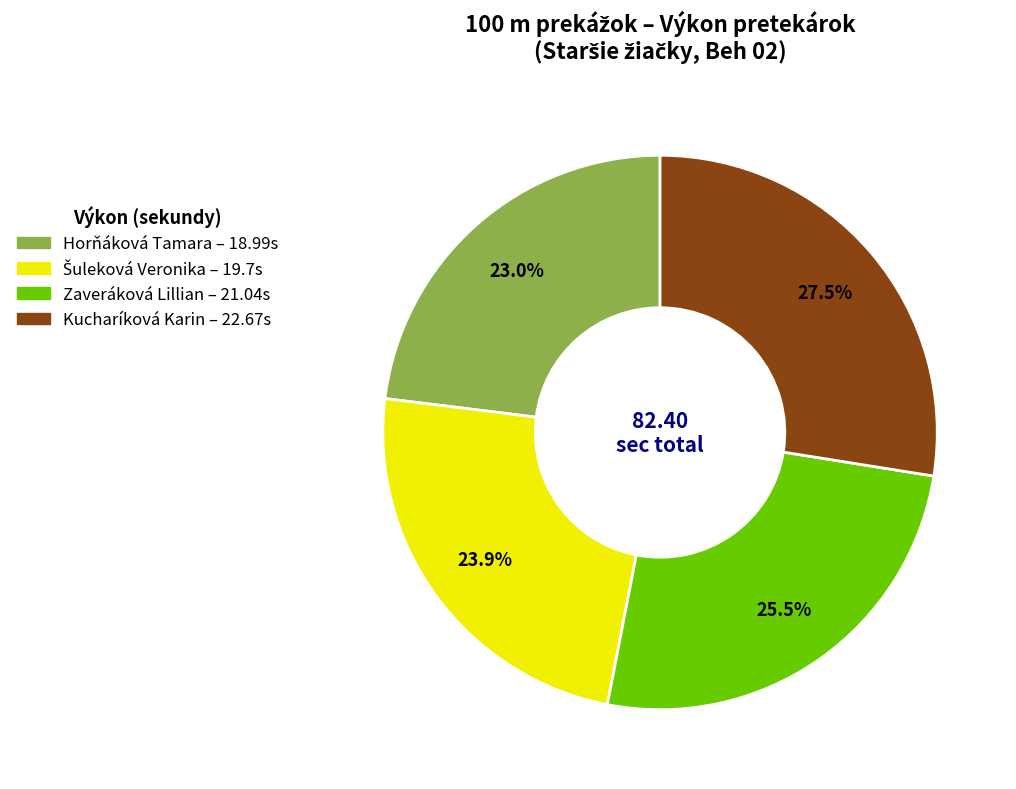

What is the largest slice in the pie chart?

Kucharíková Karin